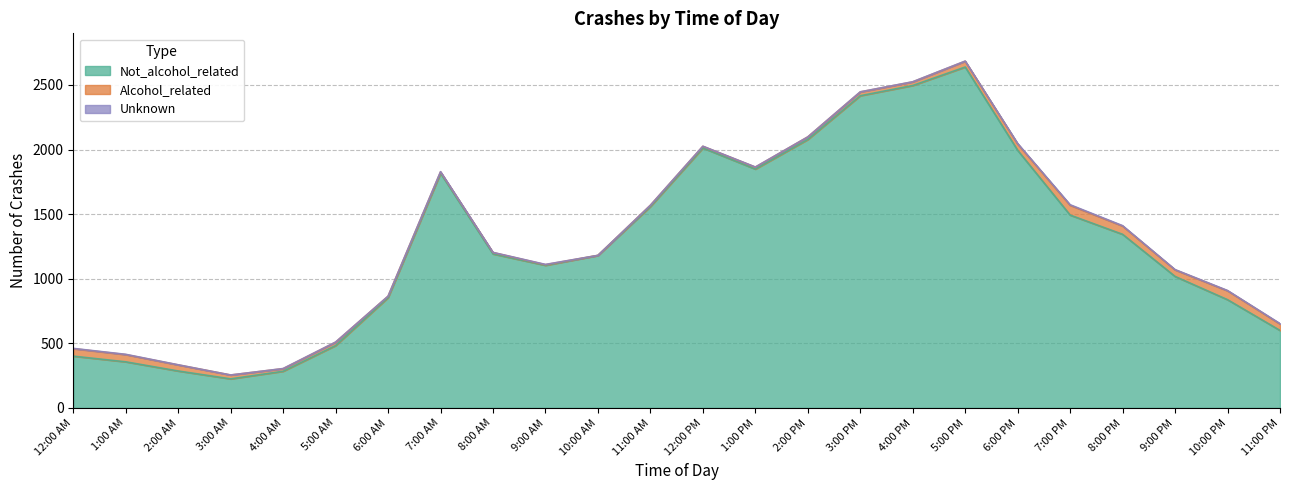

Where does the Unknown series first go above 1?

12:00 AM